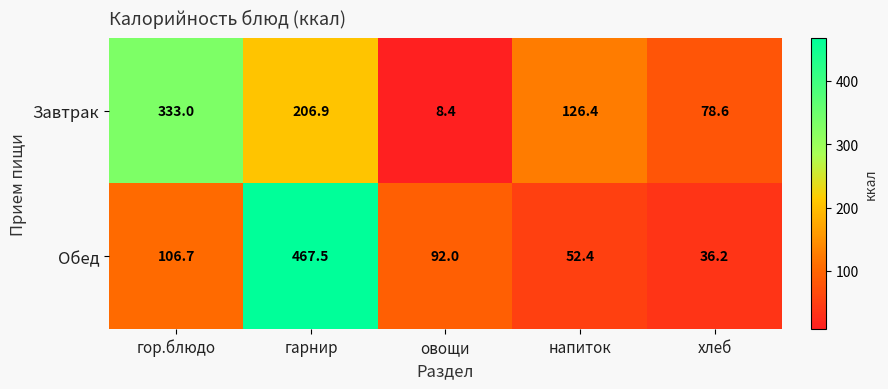

How many categories are shown in the chart?

5